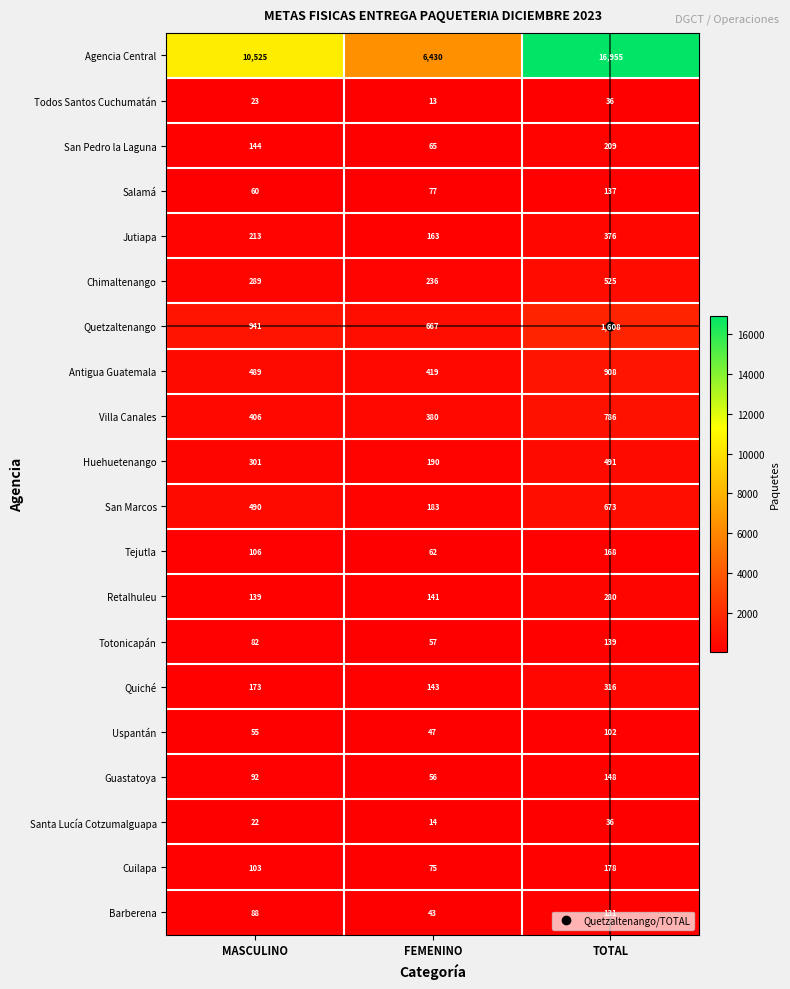

What is the total value across all series at TOTAL?

24202